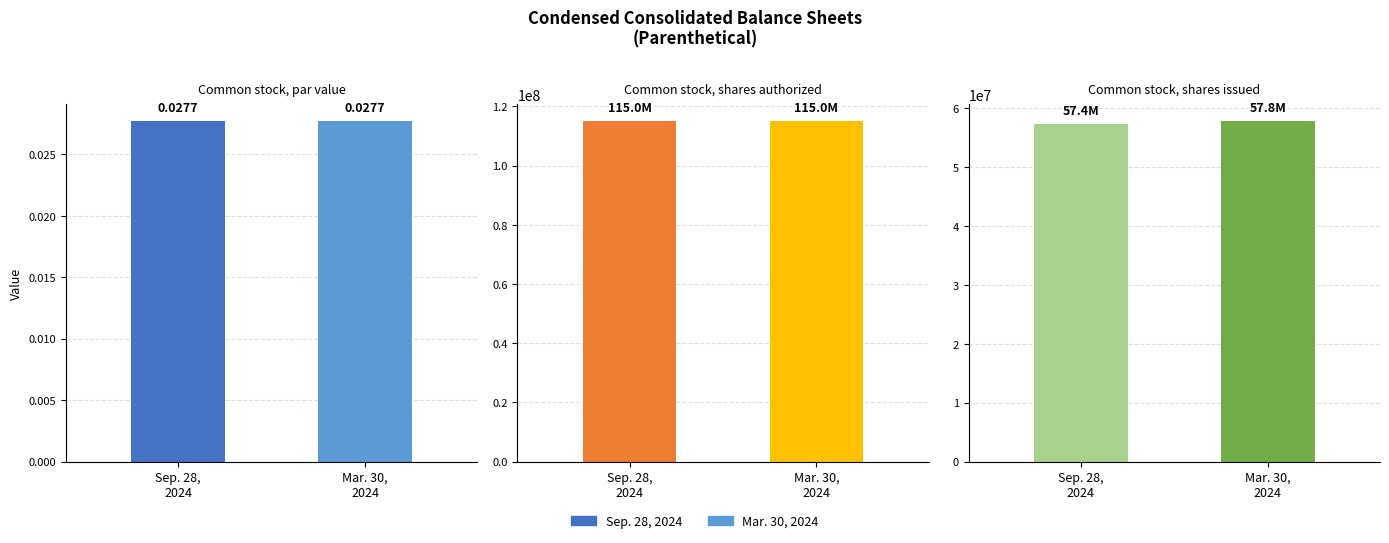

How many values in the Sep. 28, 2024 series are below 57384000?

1